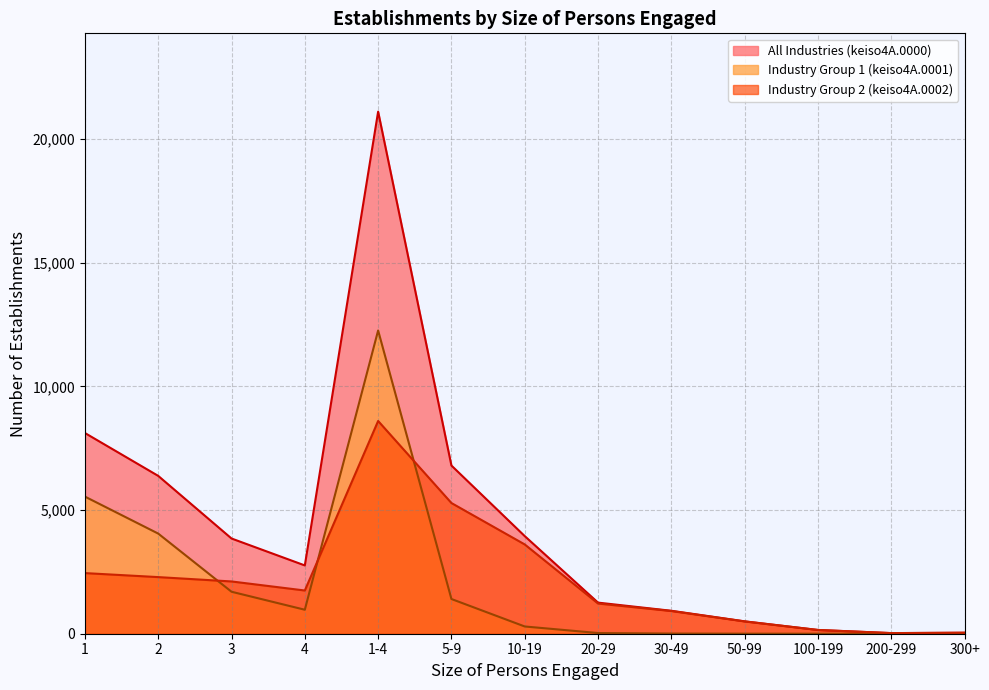

Which series has the largest range (max minus min)?

All Industries (keiso4A.0000)